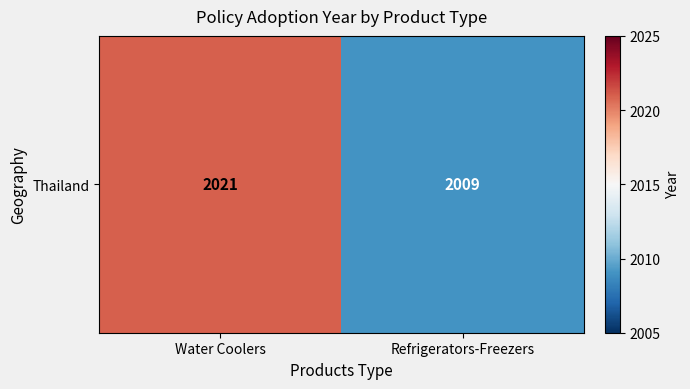

How many values are below 2021?

1